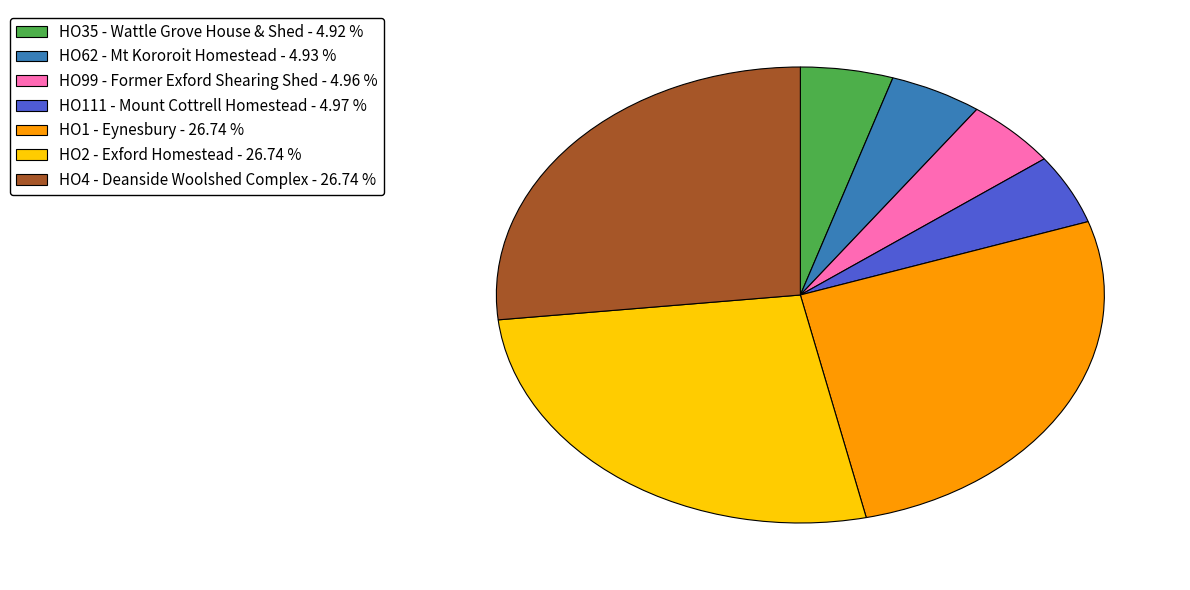

The HO2 - Exford Homestead slice represents 27% of the pie. True or false?

True